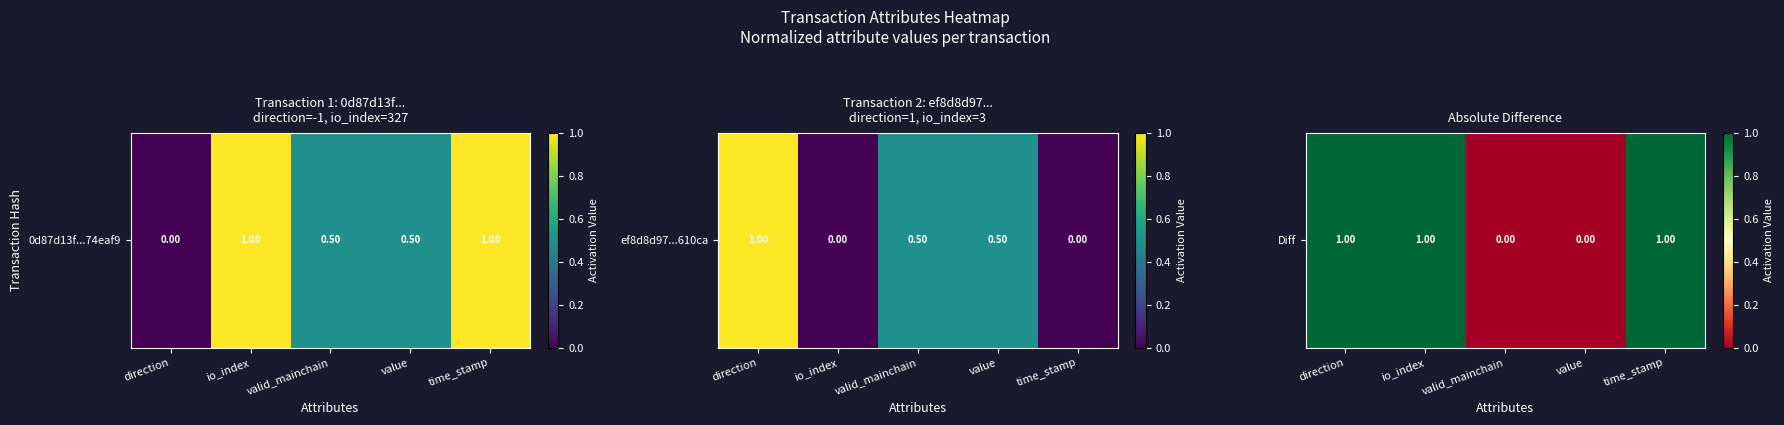

True or false: the data shows 0 at time_stamp.

False